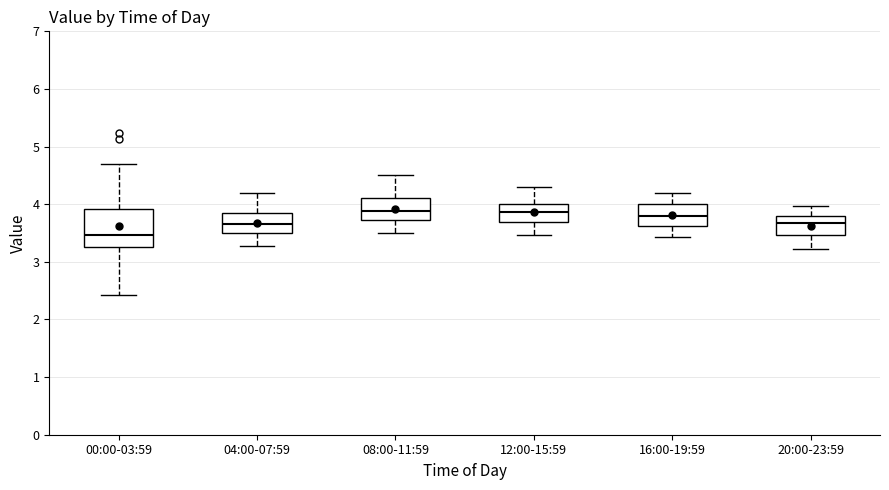

Reading left to right, transcribe this box plot: for each box, give where its median line is, the range the box spans, and where its two whiskers end, as read against the y-axis. The values are not printed on the chart, so give them approximately, as read against the axis.

00:00-03:59: median 3.5, box 3.3 to 3.9, whiskers 2.4 to 4.7
04:00-07:59: median 3.7, box 3.5 to 3.8, whiskers 3.3 to 4.2
08:00-11:59: median 3.9, box 3.7 to 4.1, whiskers 3.5 to 4.5
12:00-15:59: median 3.9, box 3.7 to 4.0, whiskers 3.5 to 4.3
16:00-19:59: median 3.8, box 3.6 to 4.0, whiskers 3.4 to 4.2
20:00-23:59: median 3.7, box 3.5 to 3.8, whiskers 3.2 to 4.0